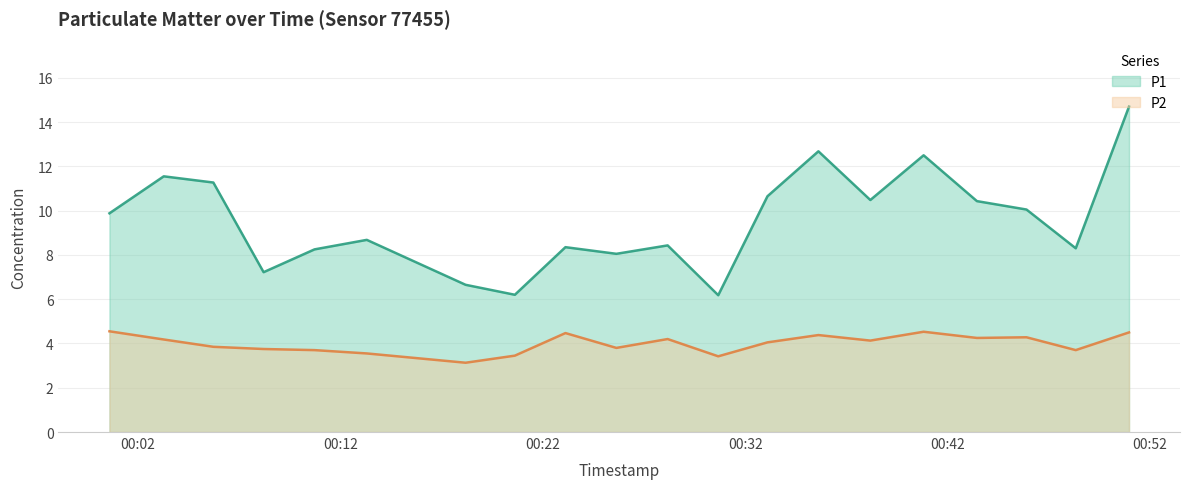

What is the label of the 20th point from the right?

2023-10-09T00:00:35